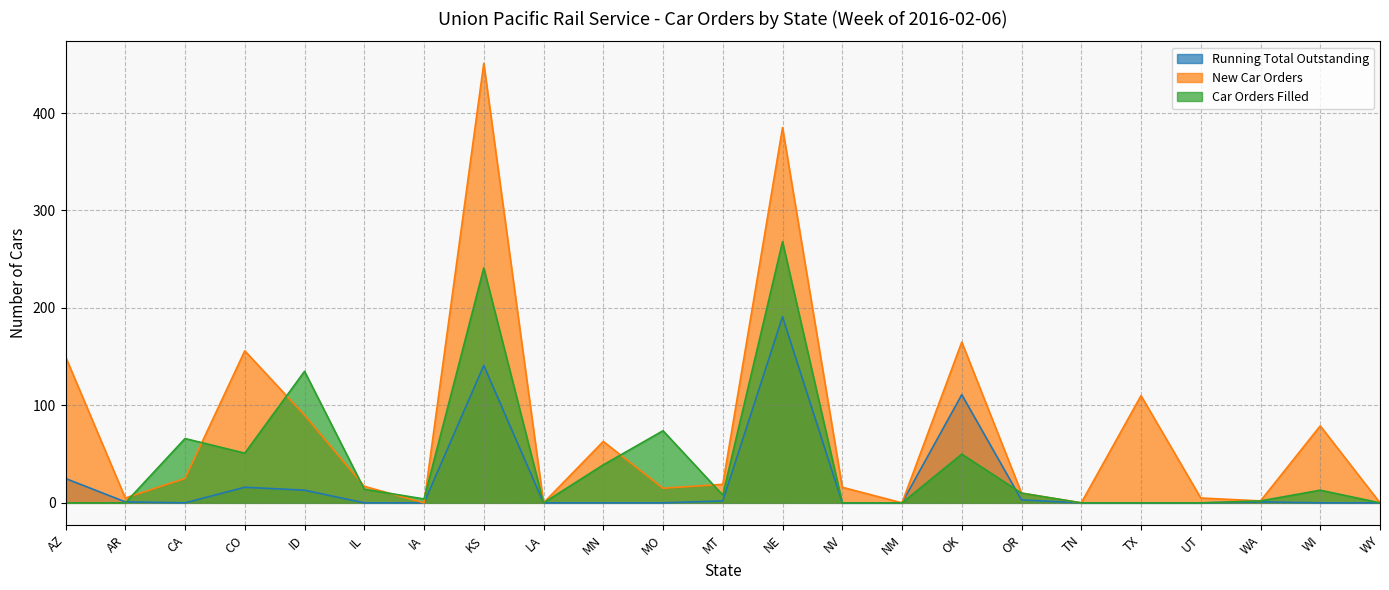

What is the maximum value shown in the chart?

451